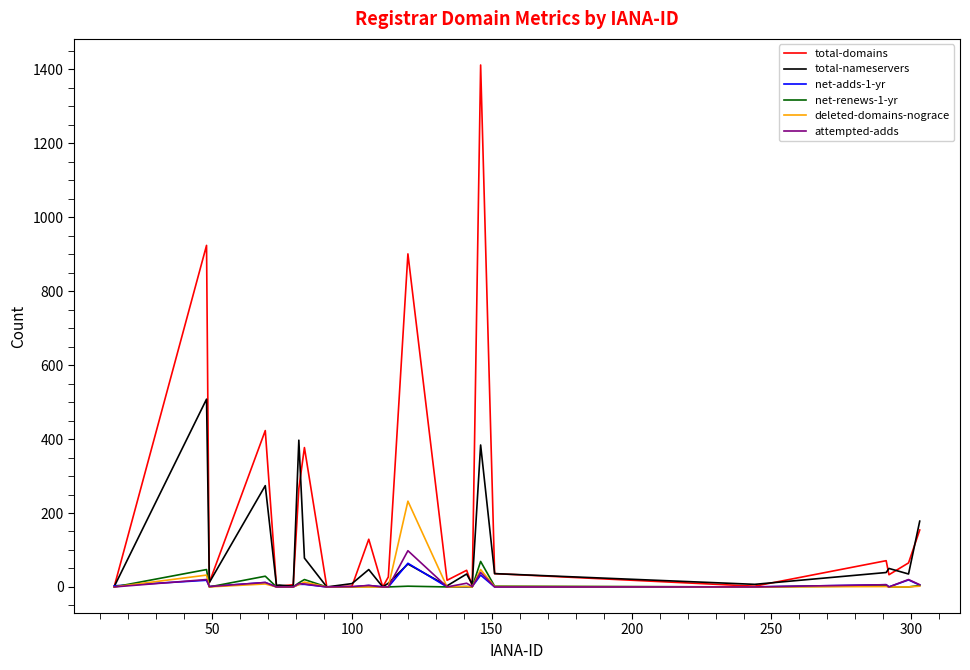

Which series has the widest spread of values?

total-domains